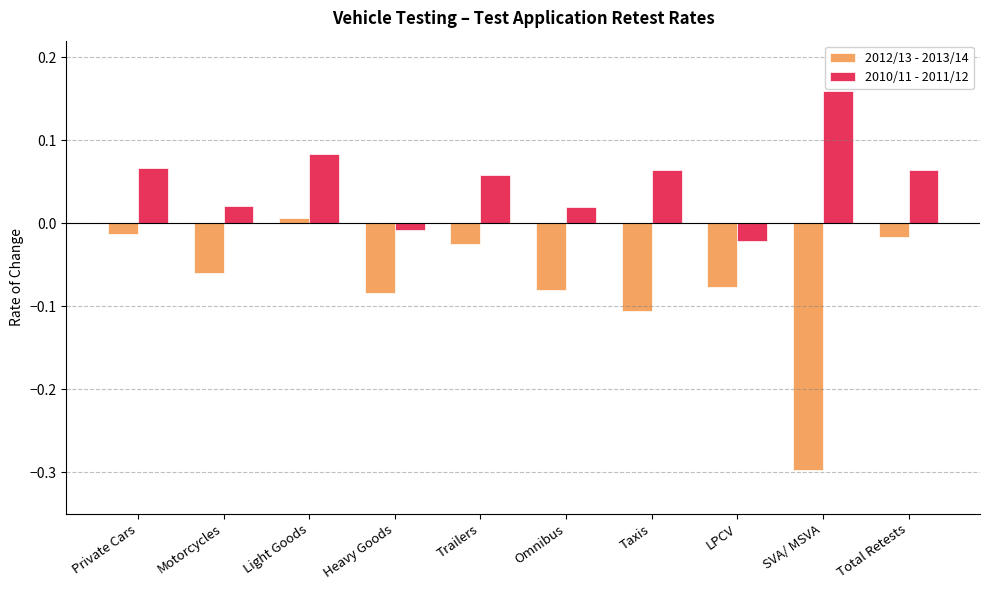

At which category is the sum across all series the highest?

Light Goods